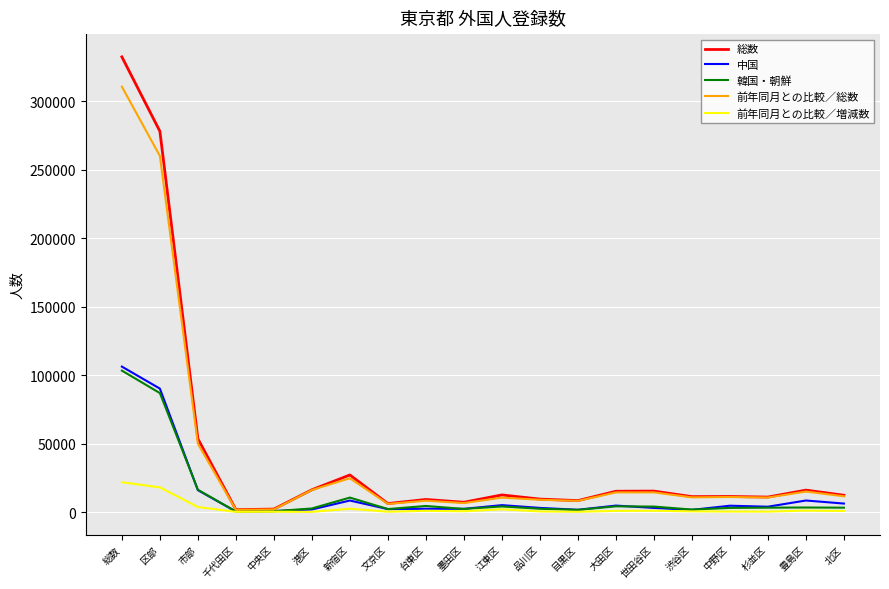

Where does the 前年同月との比較／増減数 series first go above 760?

総数